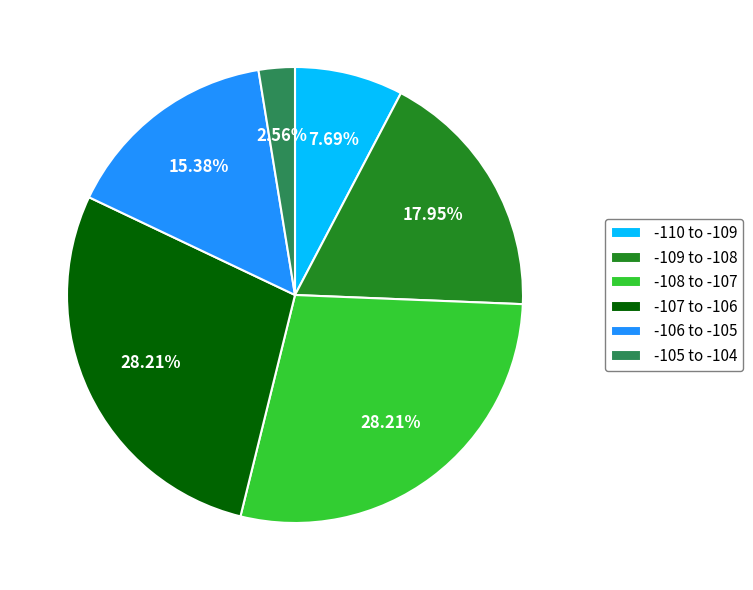

Between -107 to -106 and -110 to -109, which is larger?

-107 to -106